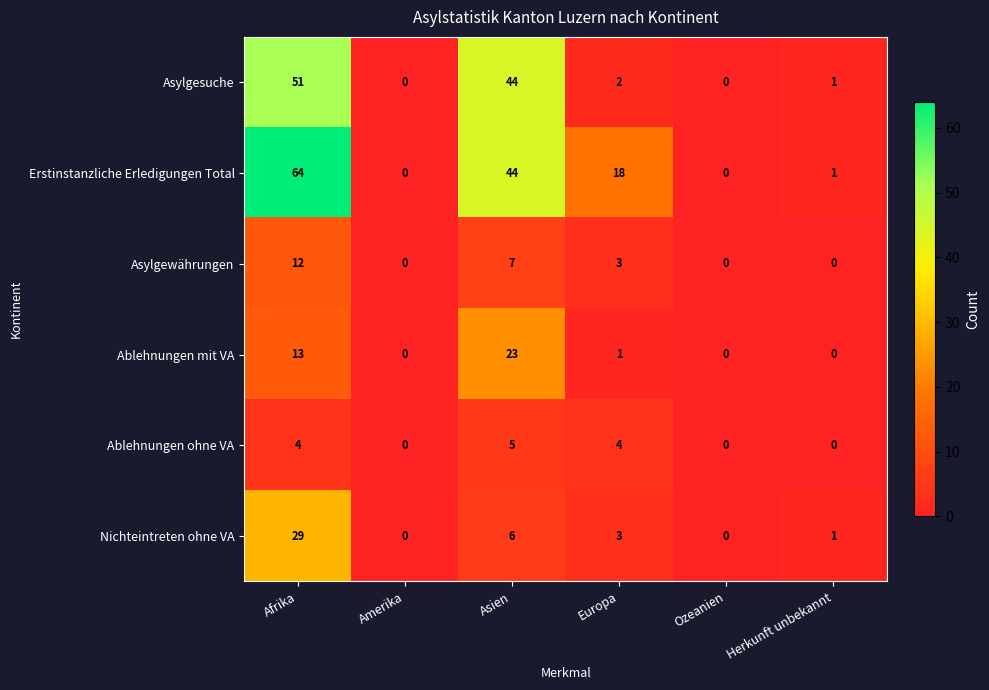

Which series changed the most between Asien and Europa?

Asylgesuche